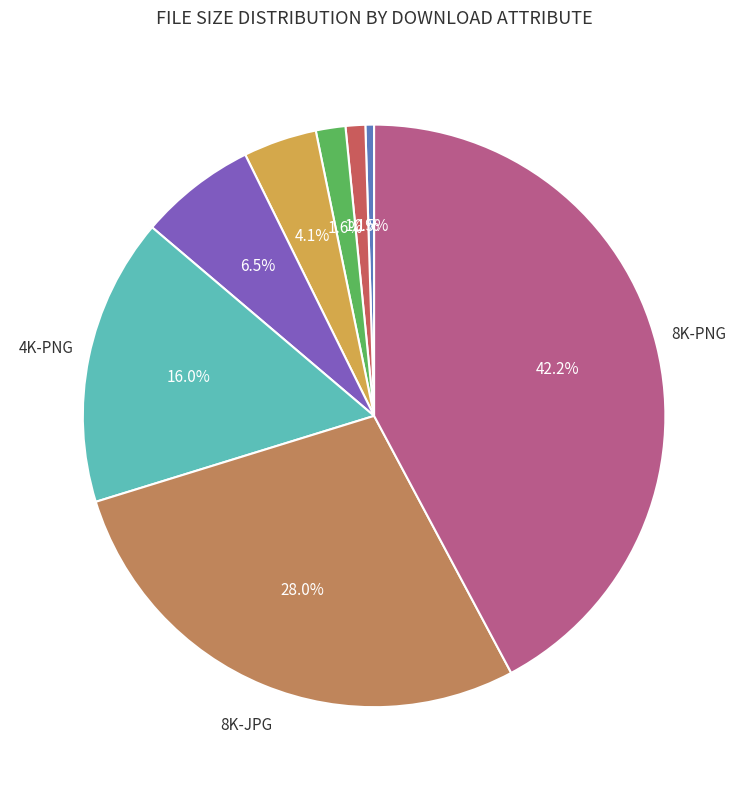

Does any single category account for the majority?

No